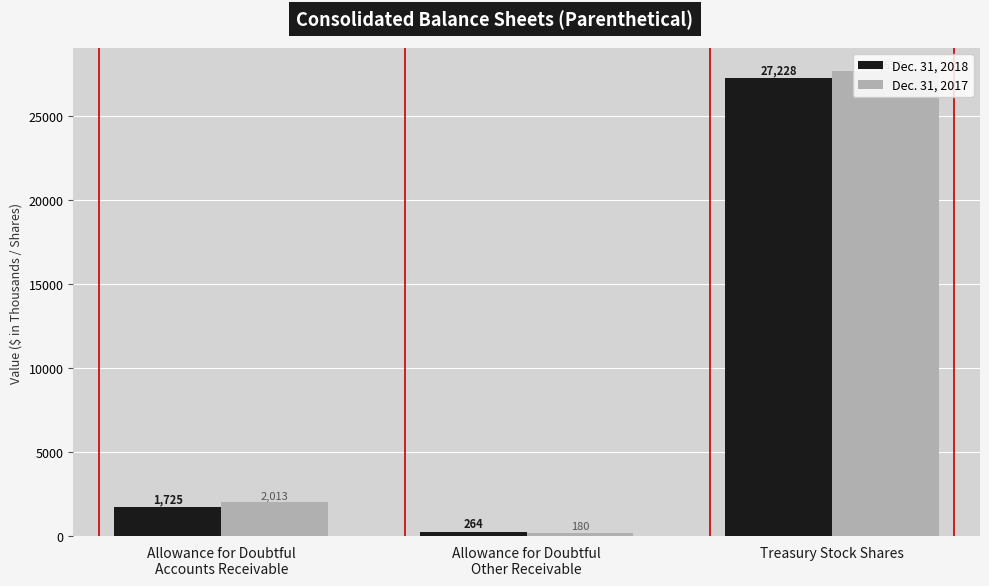

Reading right to left, extract all data points from this chart.

Dec. 31, 2018: Treasury Stock Shares=27228	Allowance for Doubtful
Other Receivable=264	Allowance for Doubtful
Accounts Receivable=1725
Dec. 31, 2017: Treasury Stock Shares=27657	Allowance for Doubtful
Other Receivable=180	Allowance for Doubtful
Accounts Receivable=2013